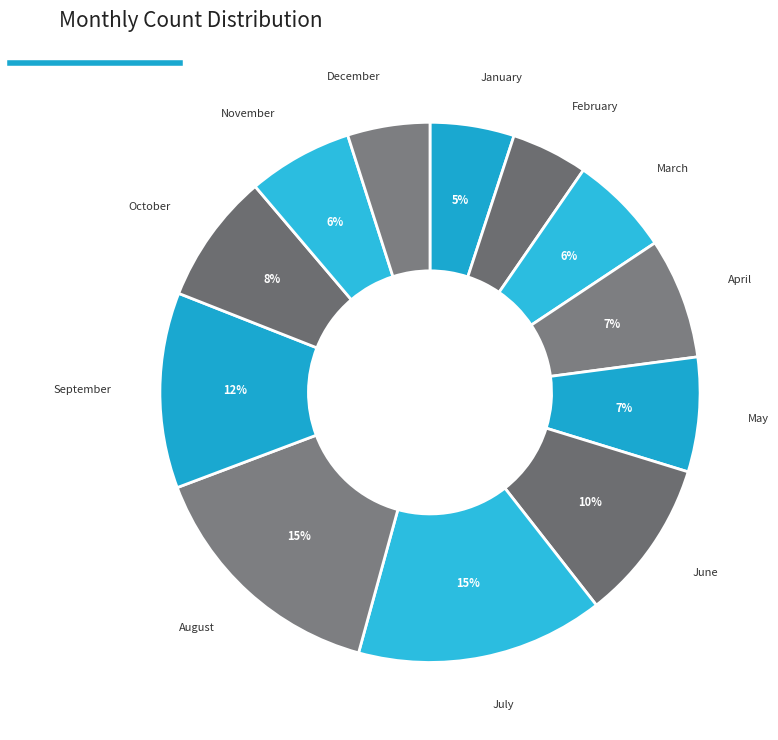

Do December and May together represent more than half of the pie?

No